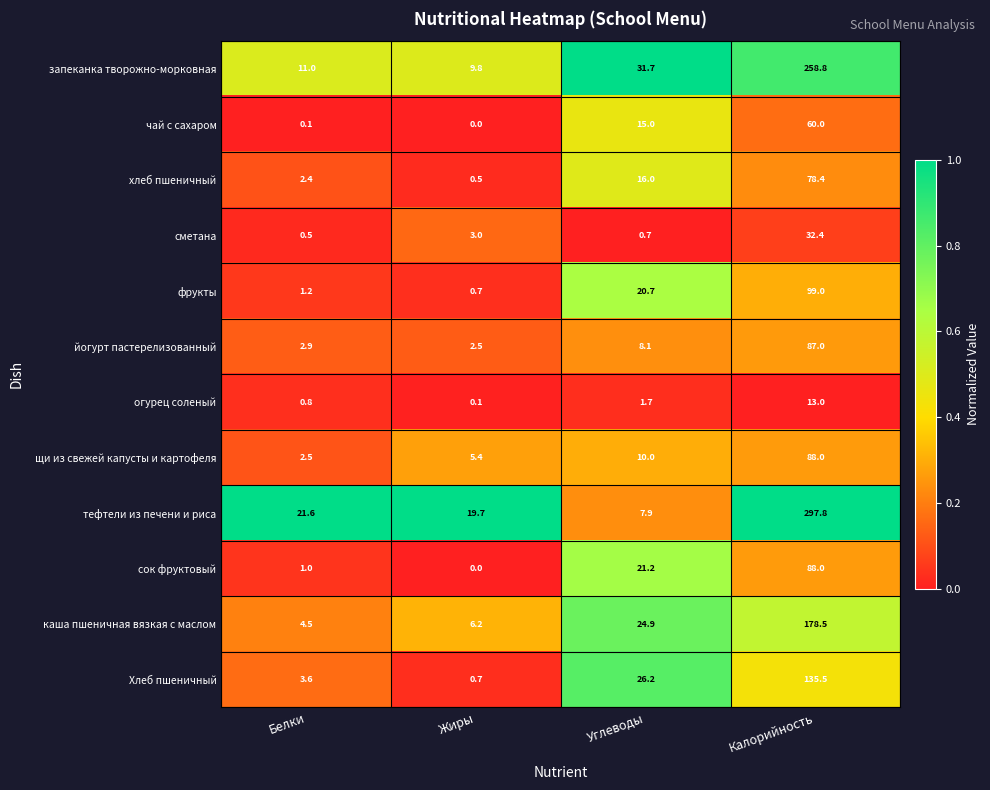

Which series has the largest range (max minus min)?

тефтели из печени и риса